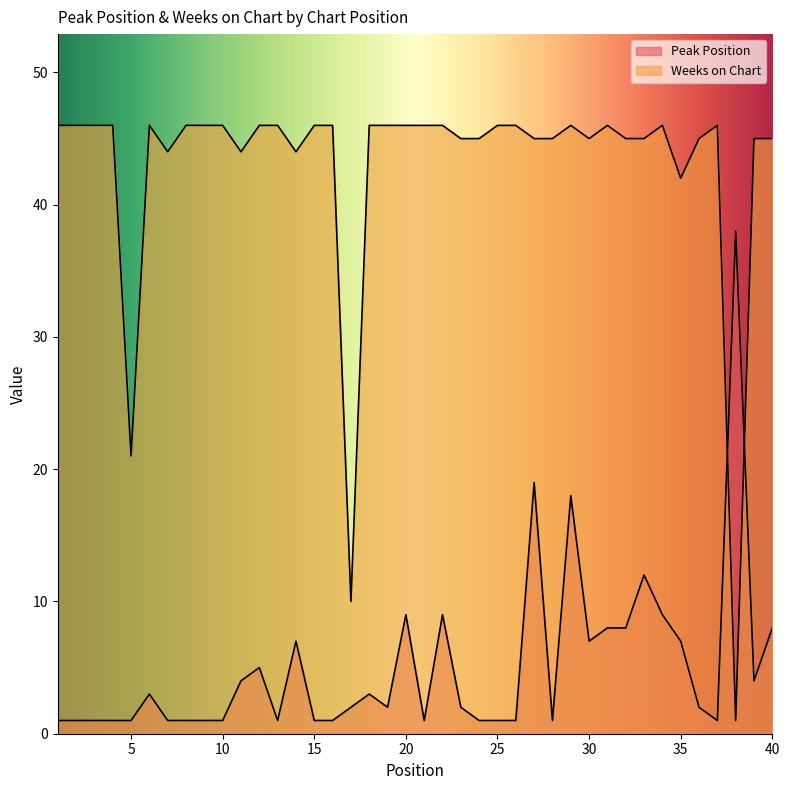

What are all the series names shown in the legend?

Peak Position, Weeks on Chart